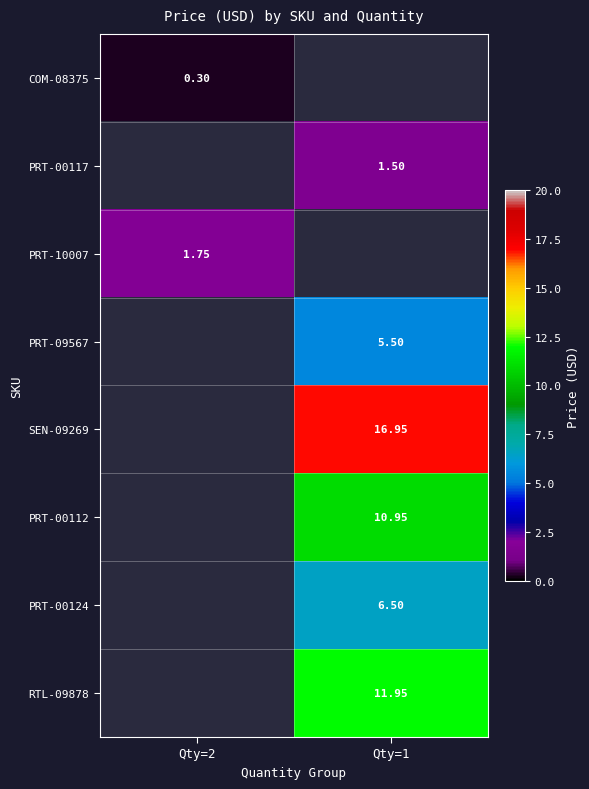

How many data points in SEN-09269 are above 16?

1